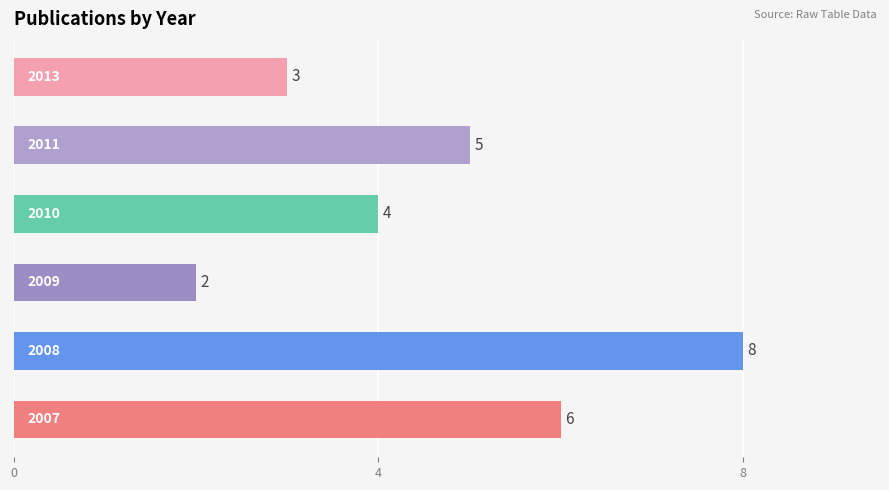

Count the values in the range 3 to 6.

4